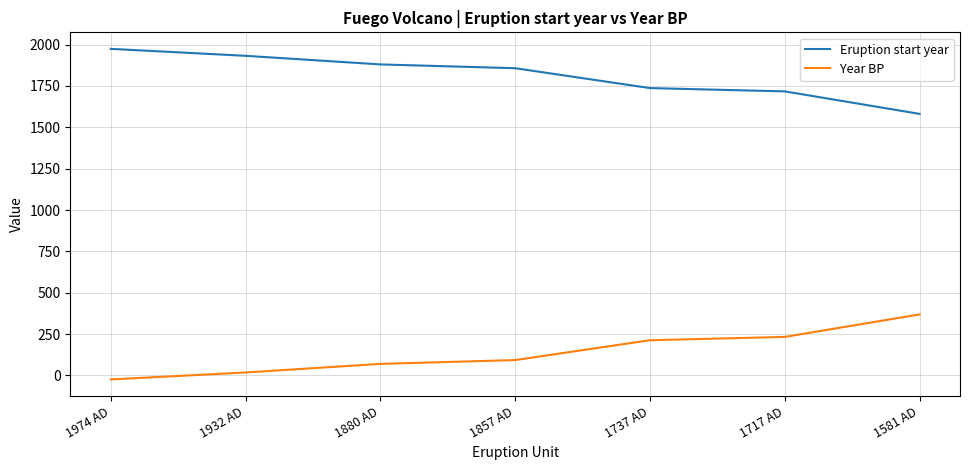

What is the difference between the maximum and minimum values in the Year BP series?

393